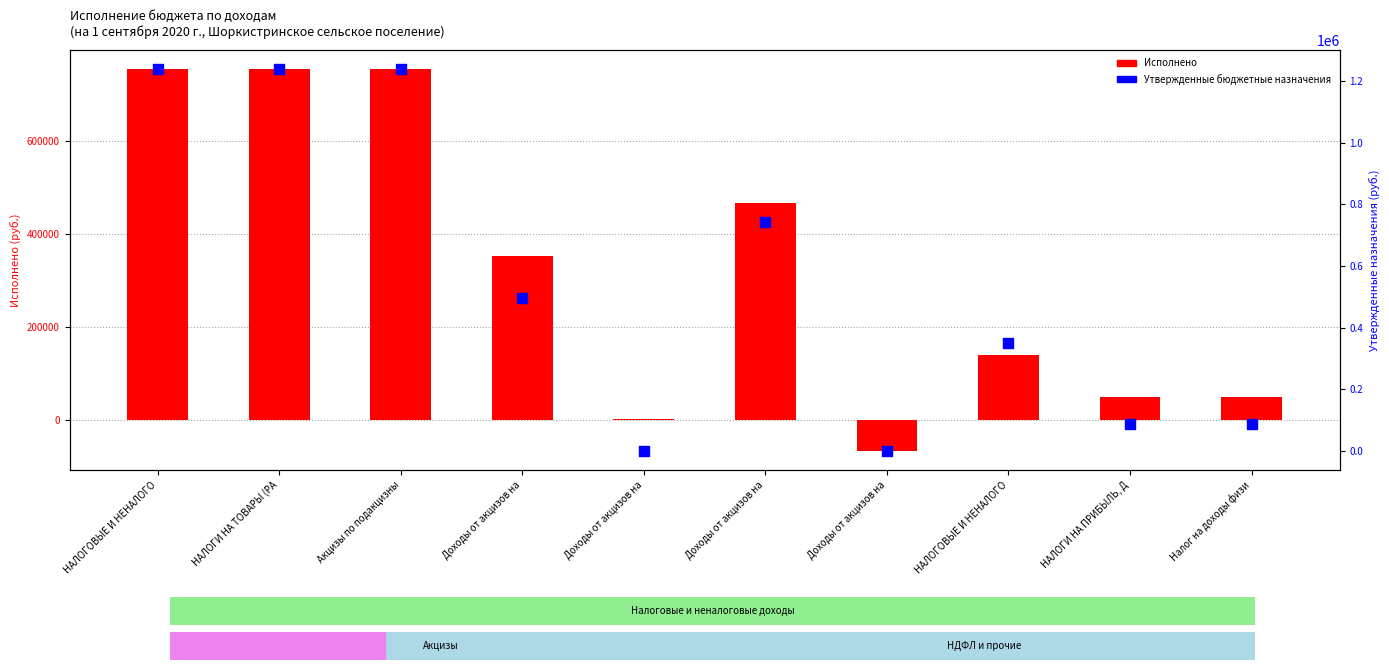

At how many categories does at least one series exceed 965919?

3